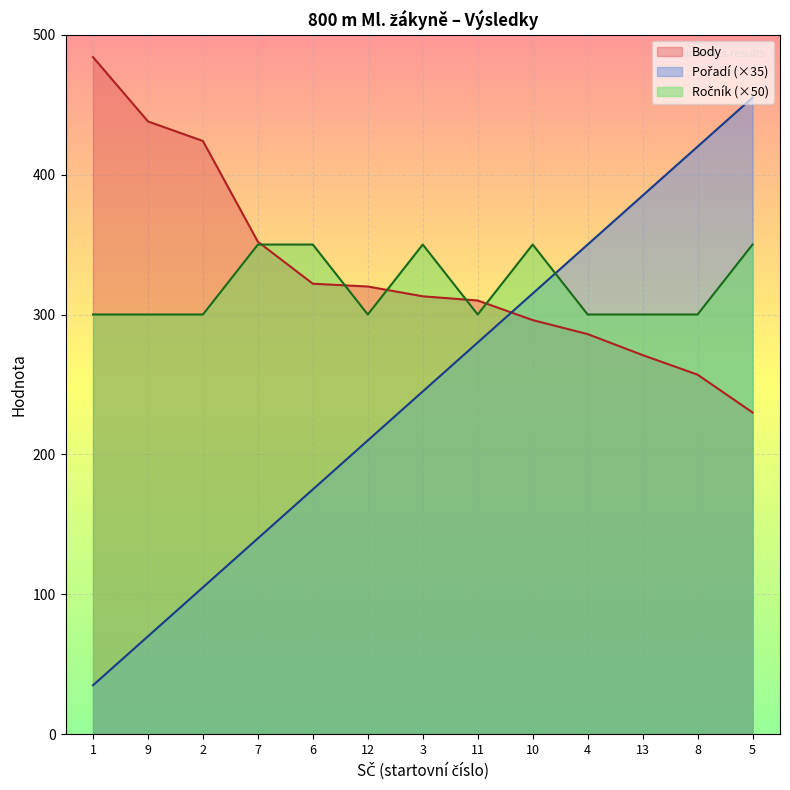

What is the approximate value of Ročník at 9, to the nearest 5?

300